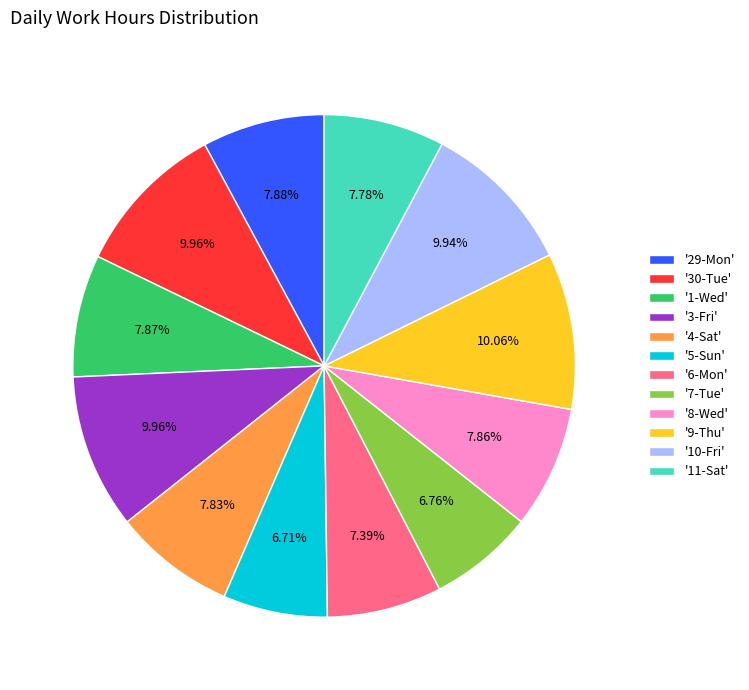

Does '29-Mon' represent more than half of the total?

No